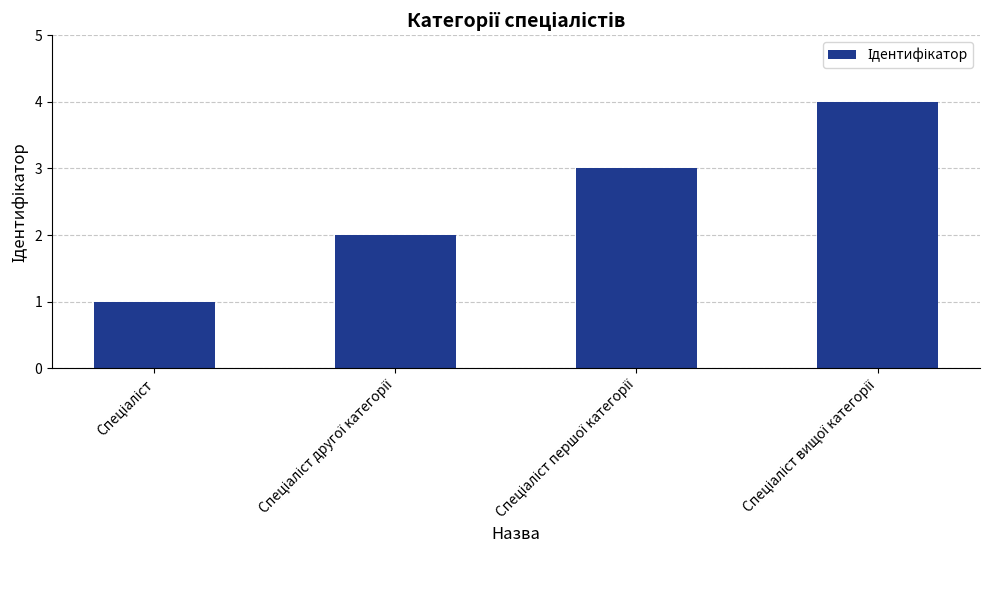

What is the sum of all values?

10